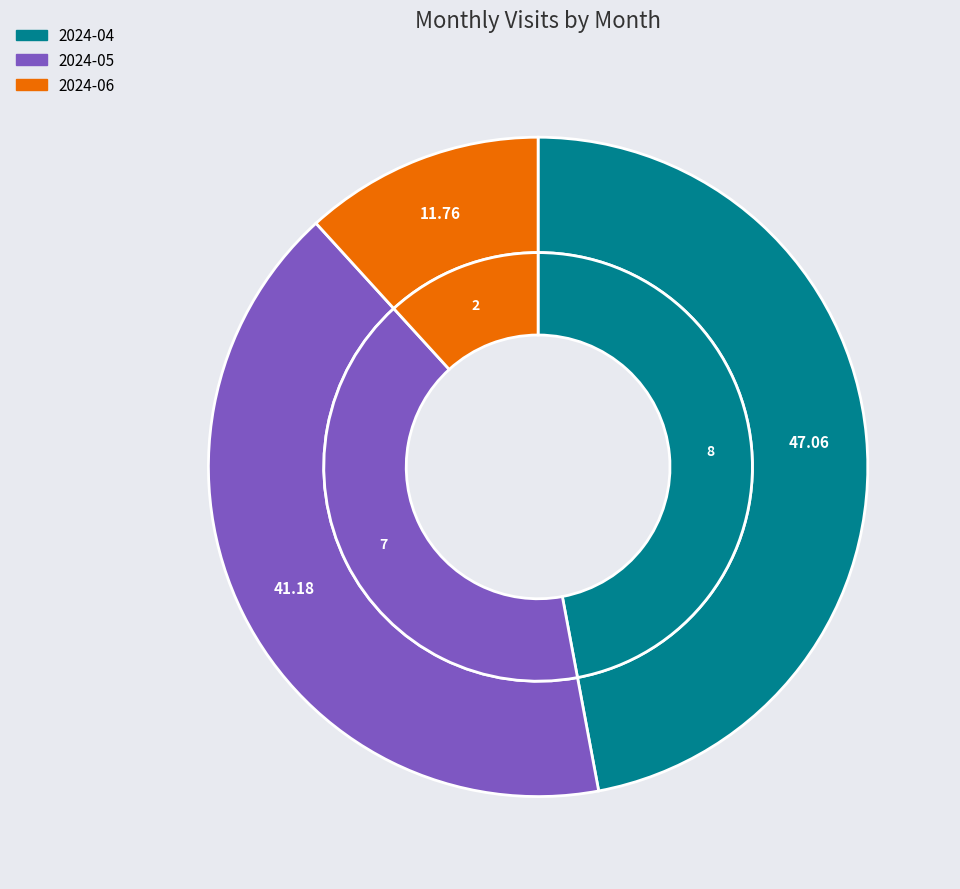

Does 2024-05 represent more than half of the total?

No